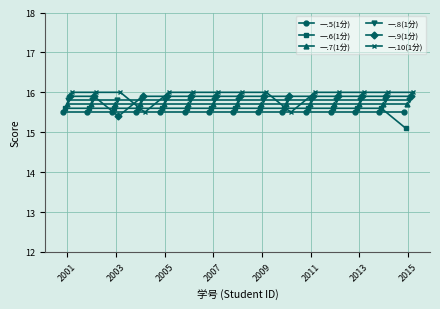

What is the sum of all 一.6(1分) values?

233.5